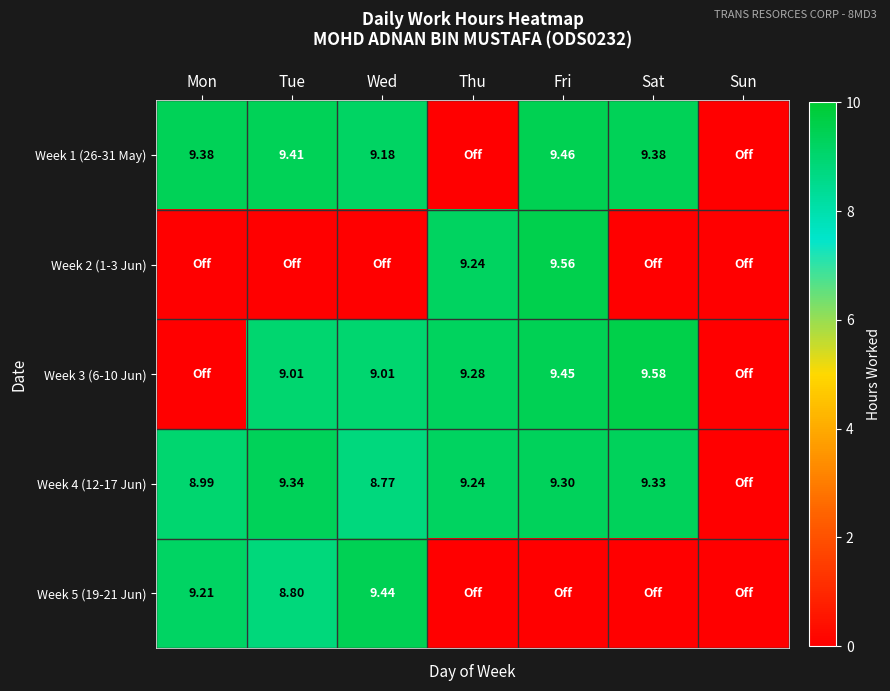

How many distinct data groups are displayed?

5